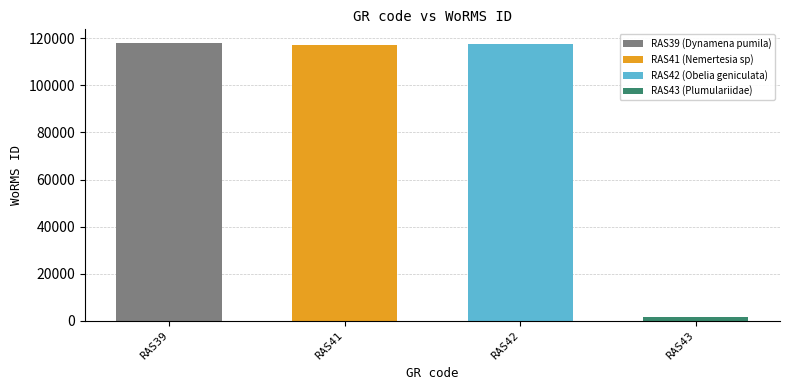

What is the change in value from RAS41 to RAS42?

+193